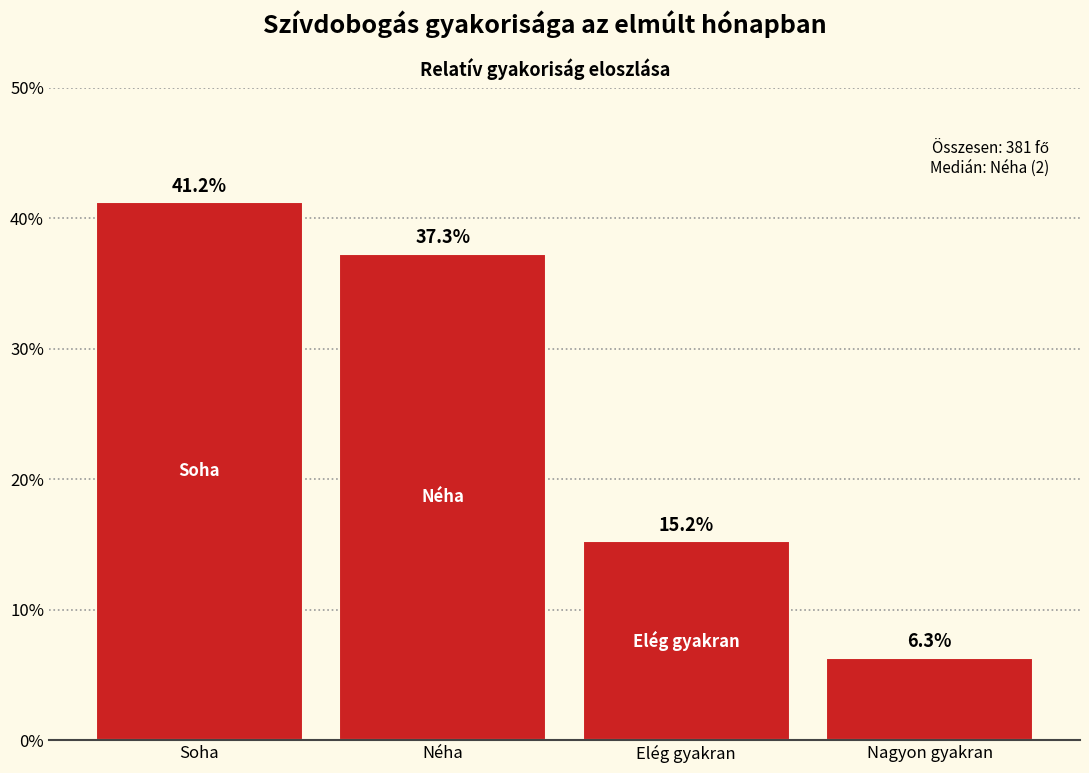

Reading right to left, list all the values displayed in this chart.

6.3	15.2	37.3	41.2